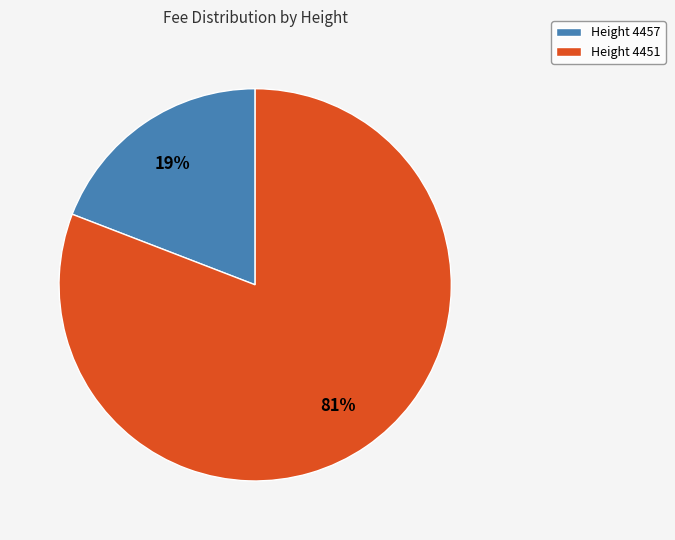

To the nearest percent, what is the combined percentage of Height 4457 and Height 4451?

100%